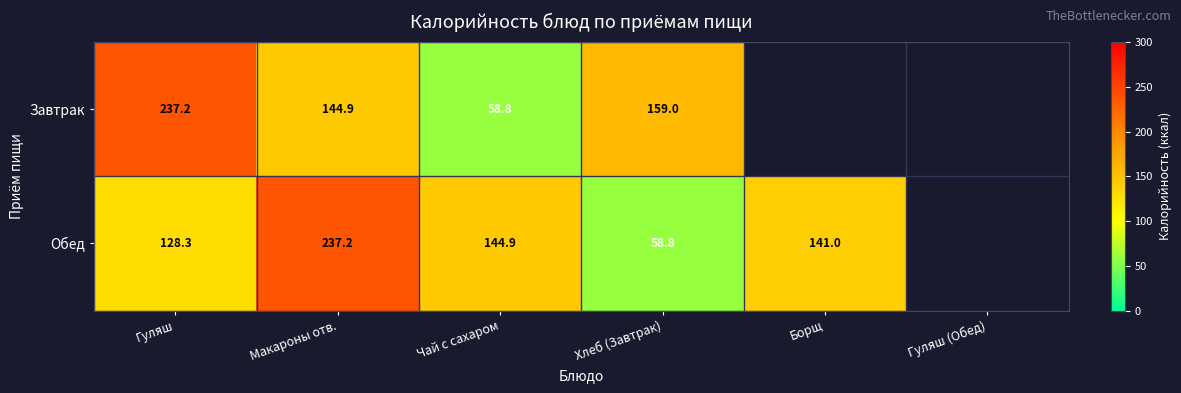

What is the sum of the Завтрак values at Чай с сахаром and Хлеб (Завтрак)?

217.8